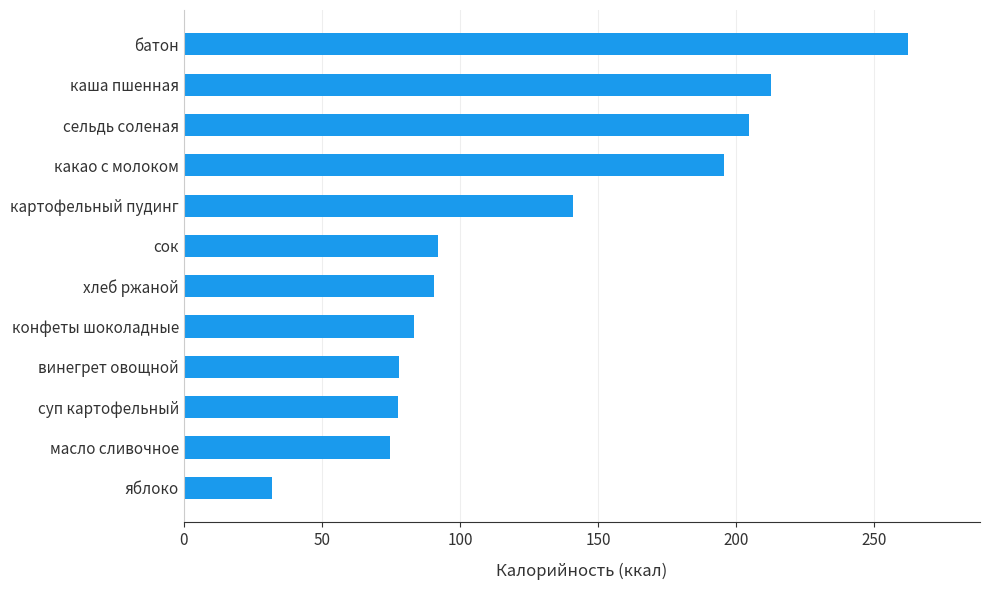

The chart shows a value of 262.0 at батон. True or false?

True